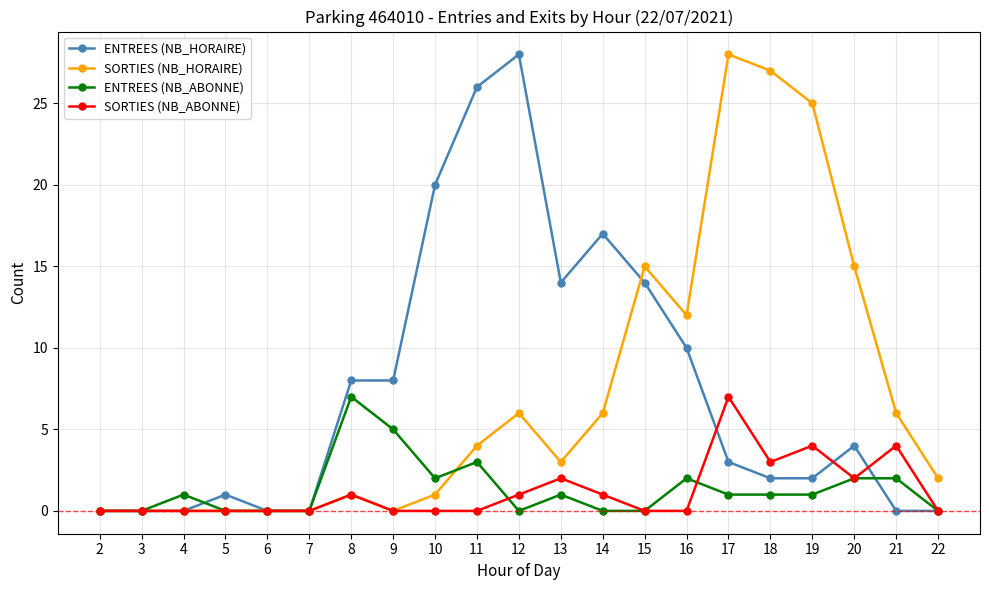

What is the value of the ENTREES (NB_HORAIRE) point at the 4th from the left?

1